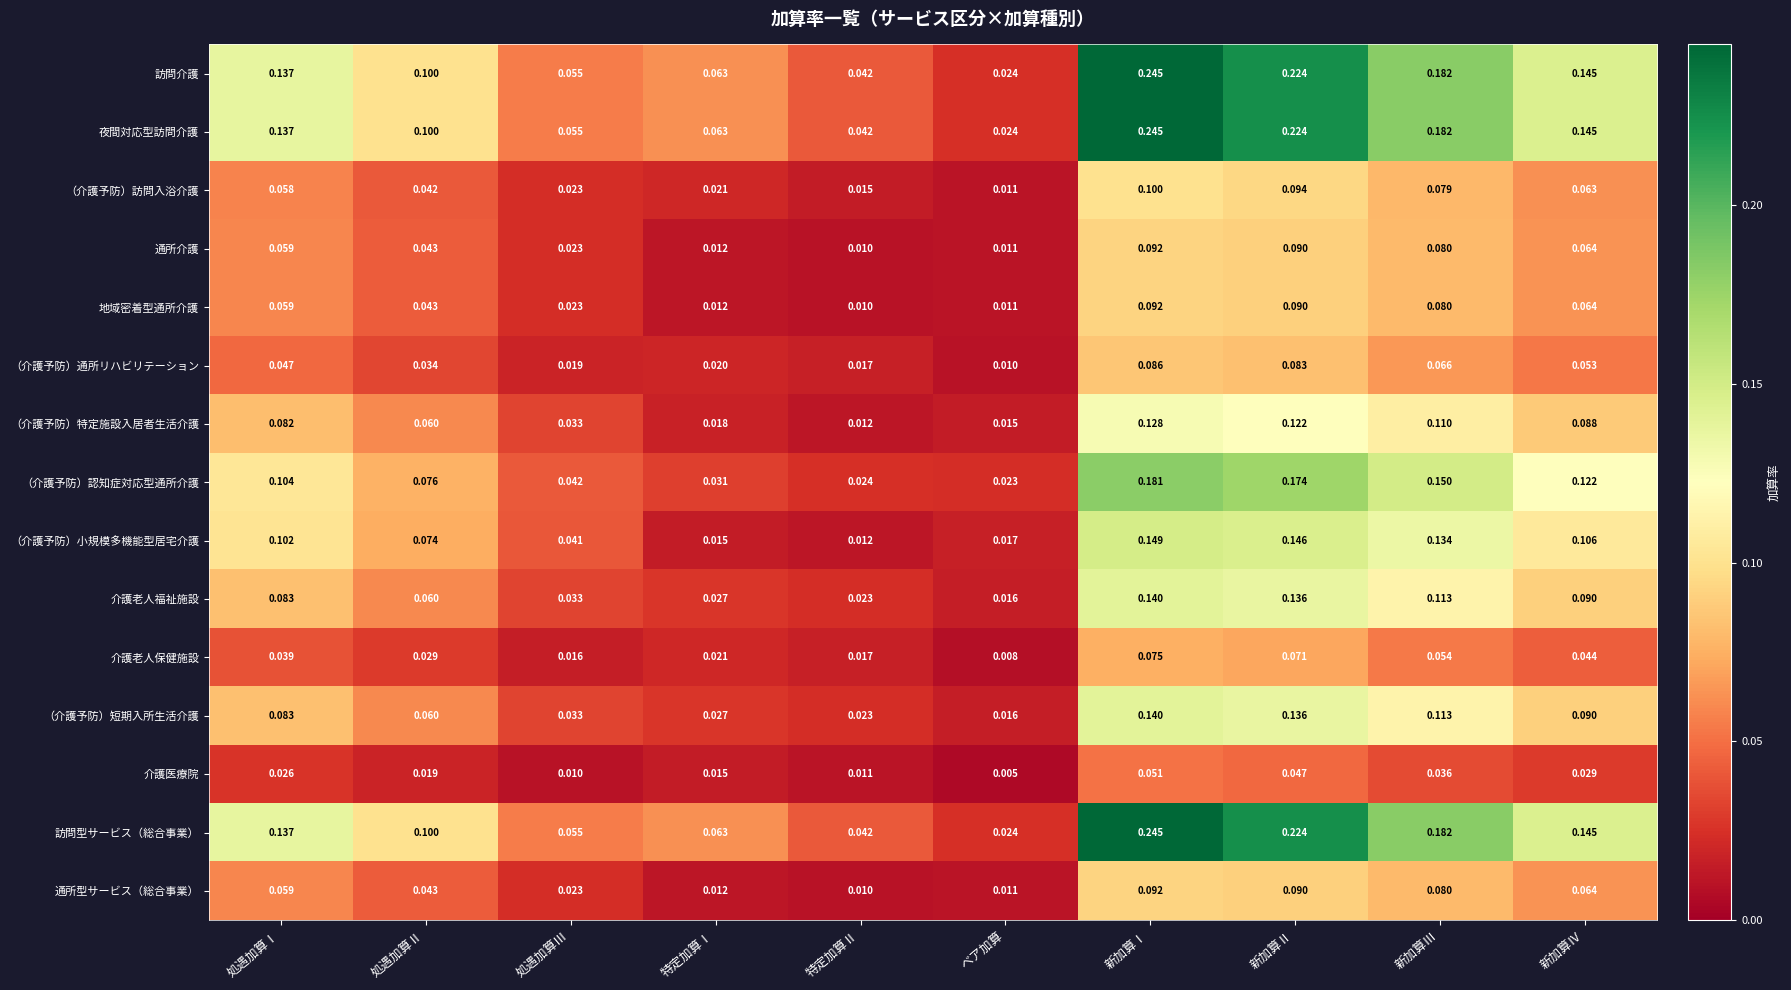

Rank the categories by 介護老人保健施設 value from highest to lowest.

新加算Ⅰ, 新加算Ⅱ, 新加算Ⅲ, 新加算Ⅳ, 処遇加算Ⅰ, 処遇加算Ⅱ, 特定加算Ⅰ, 特定加算Ⅱ, 処遇加算Ⅲ, ベア加算